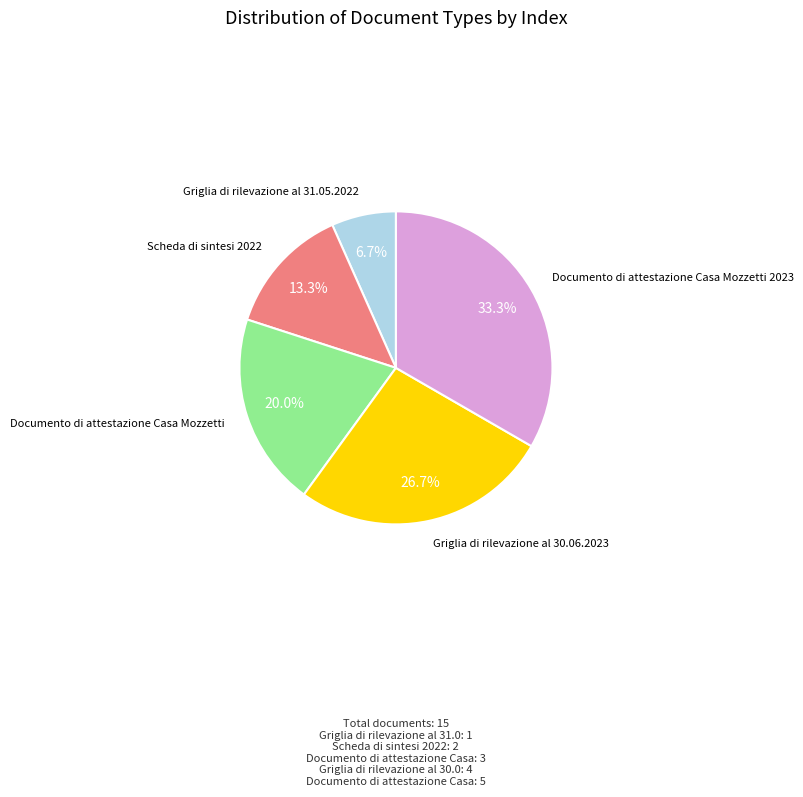

Approximately how many times larger is the value at Griglia di rilevazione al 31.05.2022 compared to Documento di attestazione Casa Mozzetti 2023?

0.2